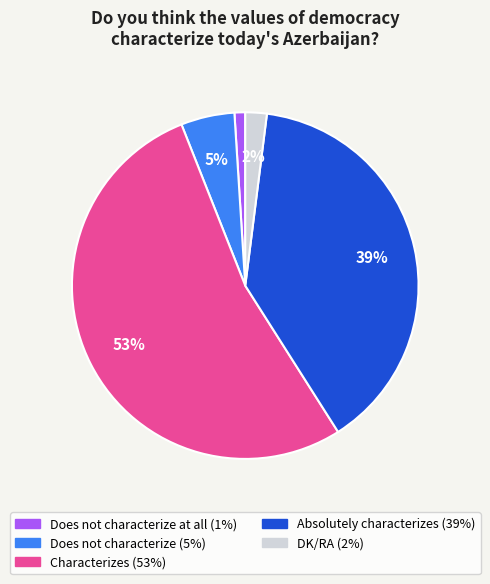

To the nearest percent, what is the average slice percentage?

20%